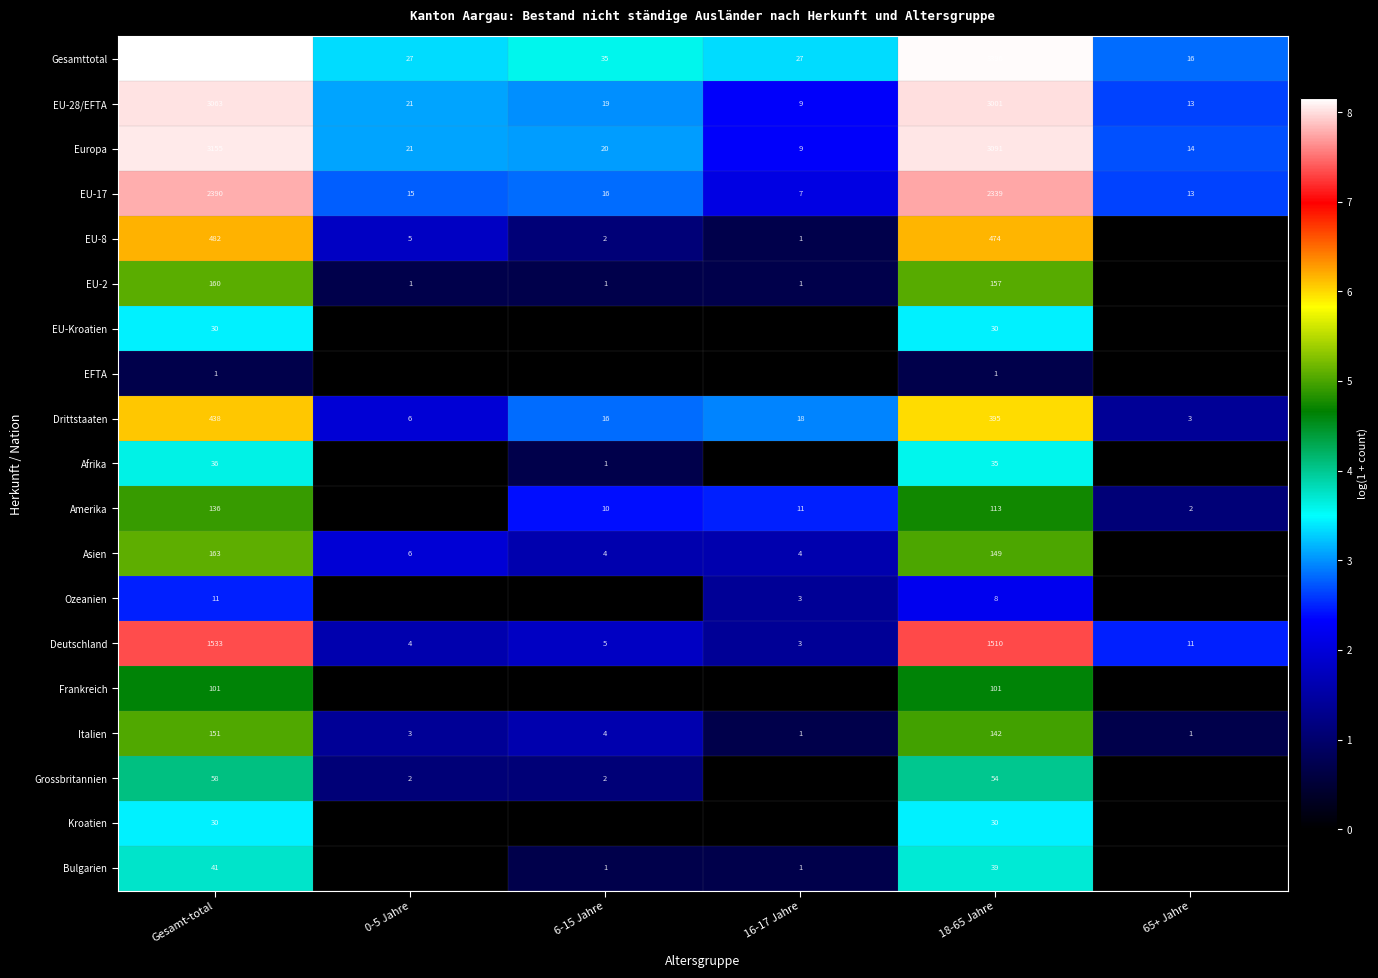

Is it true that Europa equals 4 at 65+ Jahre?

False